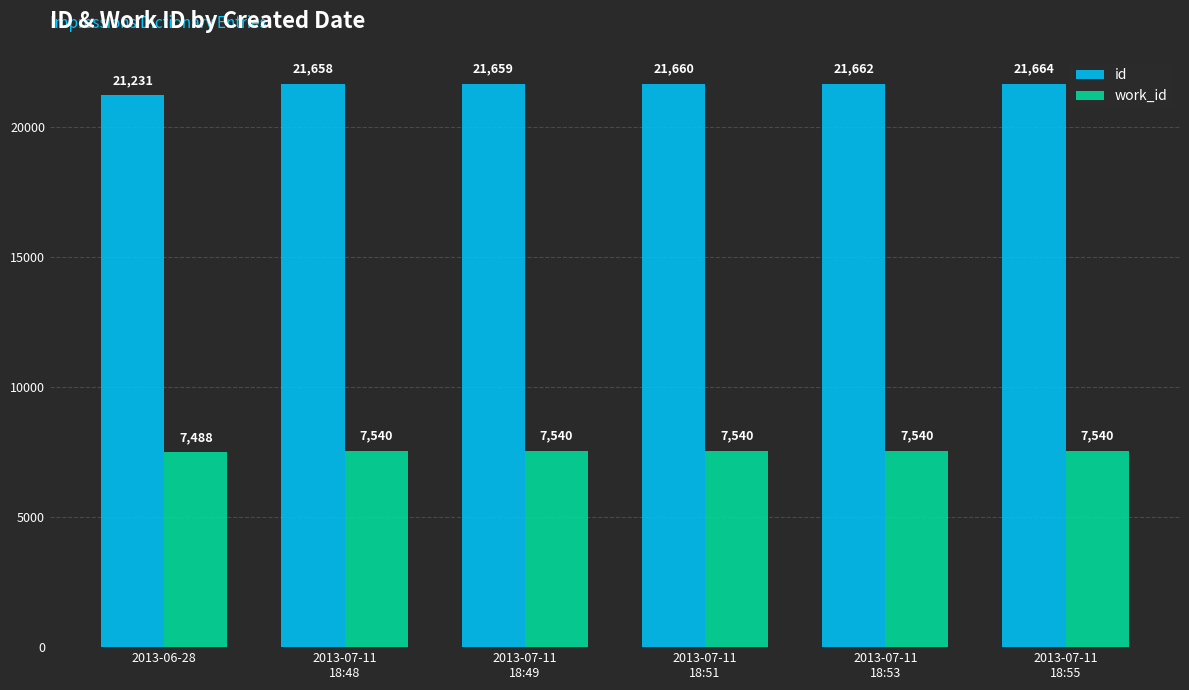

What is the difference between the highest and lowest values at 2013-07-11
18:48?

14118